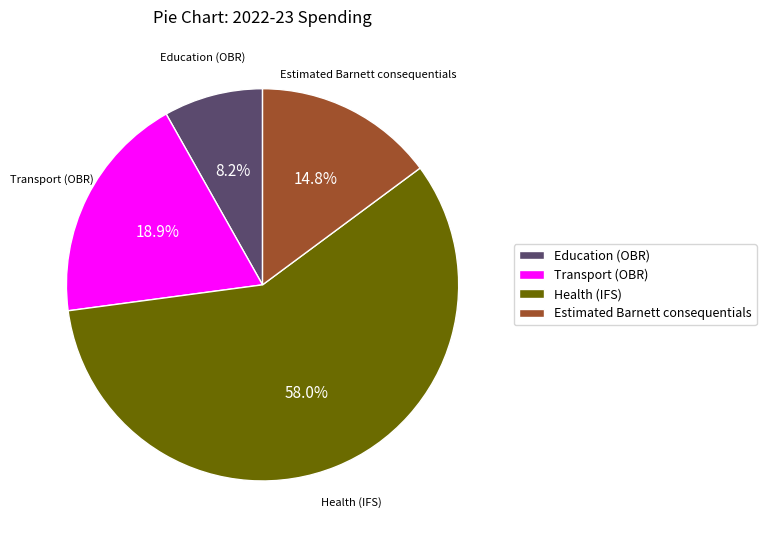

What portion of the pie excludes Estimated Barnett consequentials?

85.2%